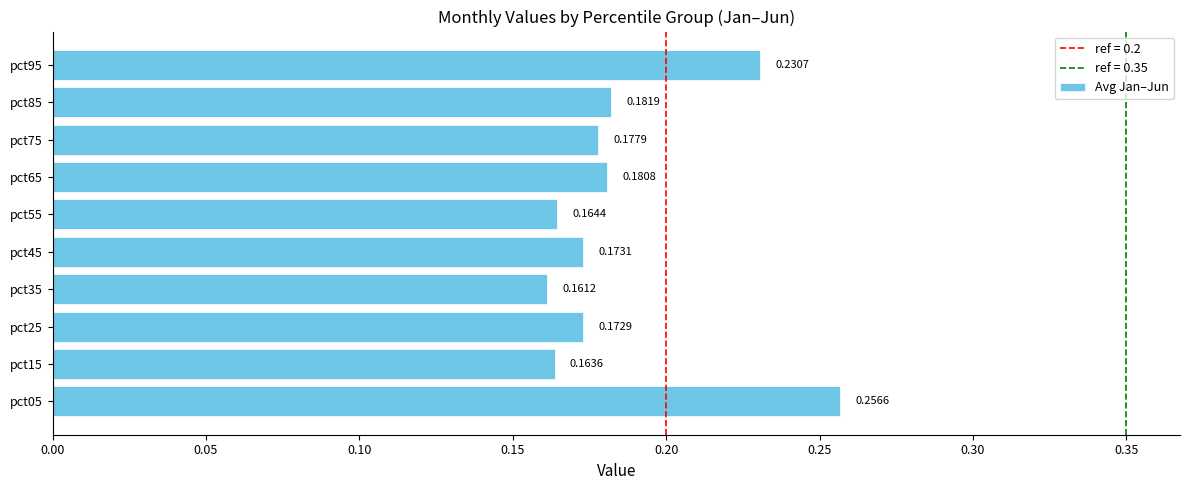

List the labels in order of value, smallest first.

pct35, pct15, pct55, pct25, pct45, pct75, pct65, pct85, pct95, pct05